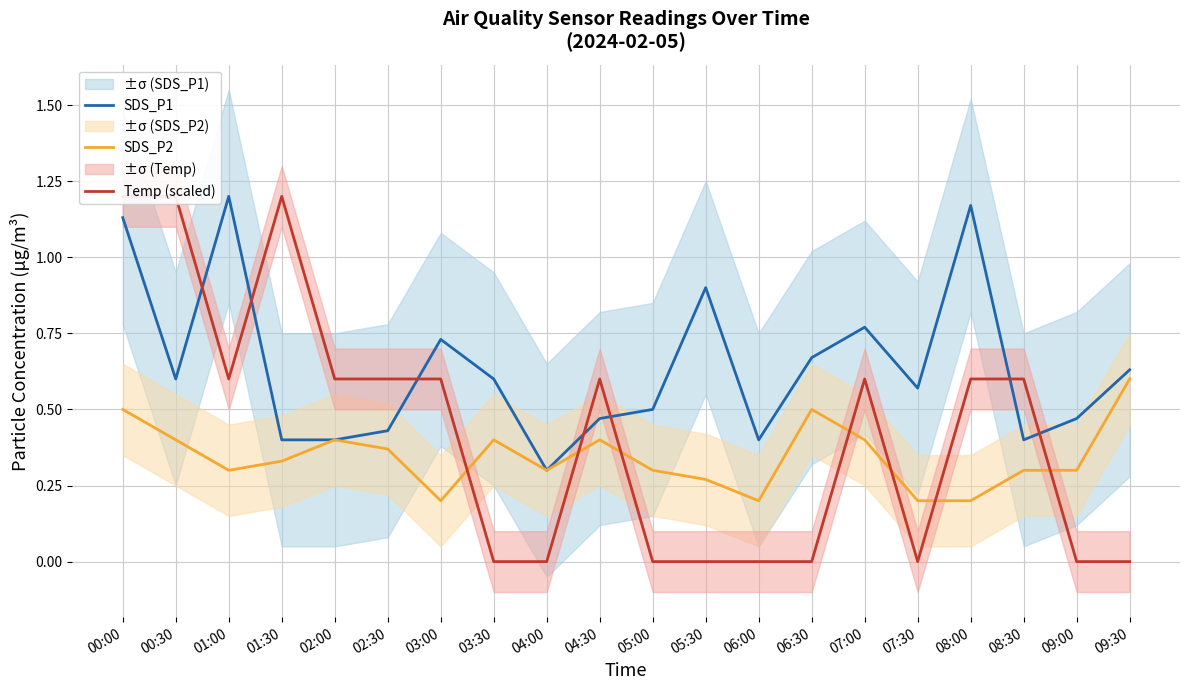

Reading right to left, what are all the values shown in this chart?

SDS_P1: 09:30=0.6	09:00=0.5	08:30=0.4	08:00=1.2	07:30=0.6	07:00=0.8	06:30=0.7	06:00=0.4	05:30=0.9	05:00=0.5	04:30=0.5	04:00=0.3	03:30=0.6	03:00=0.7	02:30=0.4	02:00=0.4	01:30=0.4	01:00=1.2	00:30=0.6	00:00=1.1
SDS_P2: 09:30=0.6	09:00=0.3	08:30=0.3	08:00=0.2	07:30=0.2	07:00=0.4	06:30=0.5	06:00=0.2	05:30=0.3	05:00=0.3	04:30=0.4	04:00=0.3	03:30=0.4	03:00=0.2	02:30=0.4	02:00=0.4	01:30=0.3	01:00=0.3	00:30=0.4	00:00=0.5
Temp (scaled): 09:30=0.0	09:00=0.0	08:30=0.6	08:00=0.6	07:30=0.0	07:00=0.6	06:30=0.0	06:00=0.0	05:30=0.0	05:00=0.0	04:30=0.6	04:00=0.0	03:30=0.0	03:00=0.6	02:30=0.6	02:00=0.6	01:30=1.2	01:00=0.6	00:30=1.2	00:00=1.2